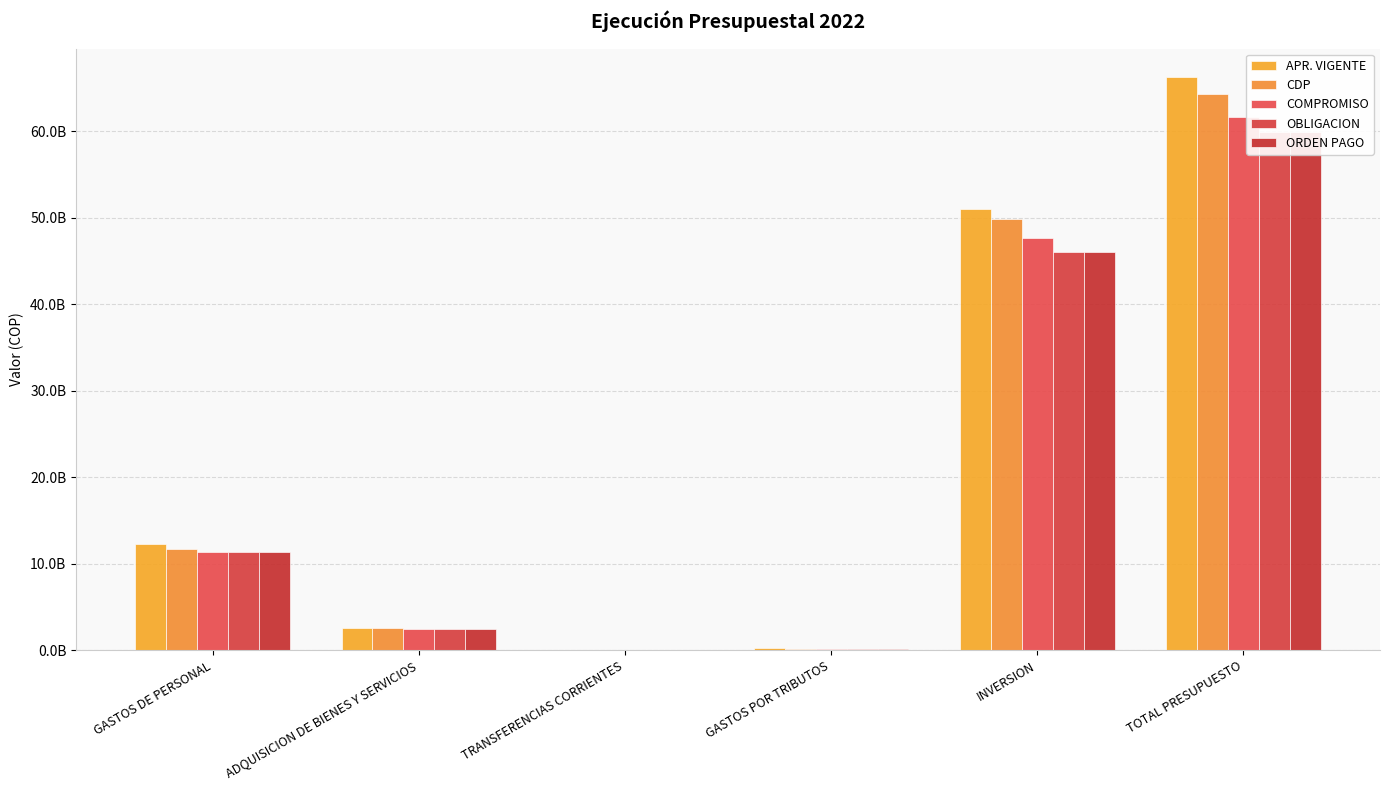

How many values in the ORDEN PAGO series are below 11342355992?

3